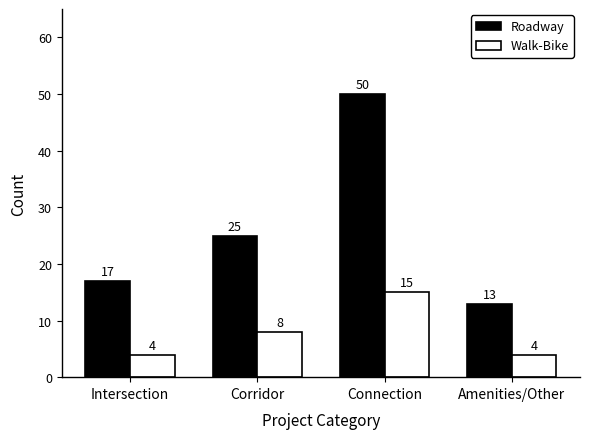

What is the difference between the Roadway values at Connection and Intersection?

33